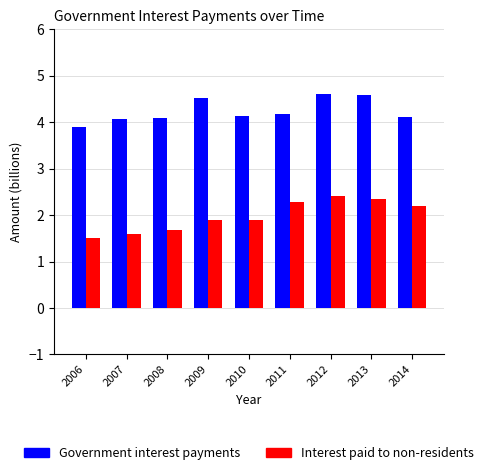

What is the sum of all Interest paid to non-residents values?

17.8